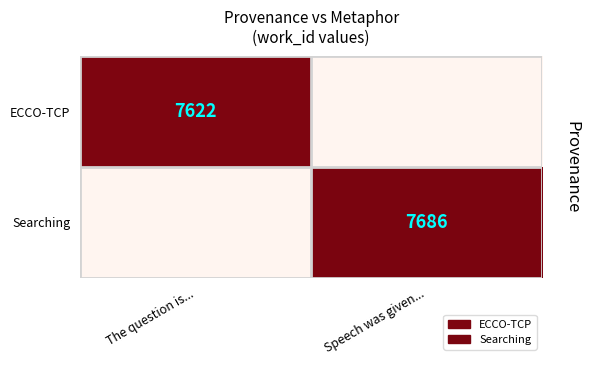

How many distinct data groups are displayed?

2